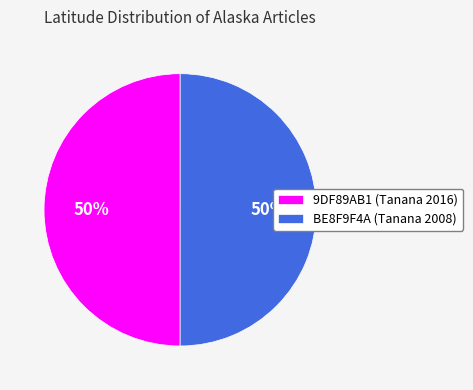

What is the ratio of the value at BE8F9F4A (Tanana 2008) to the value at 9DF89AB1 (Tanana 2016)?

1.0